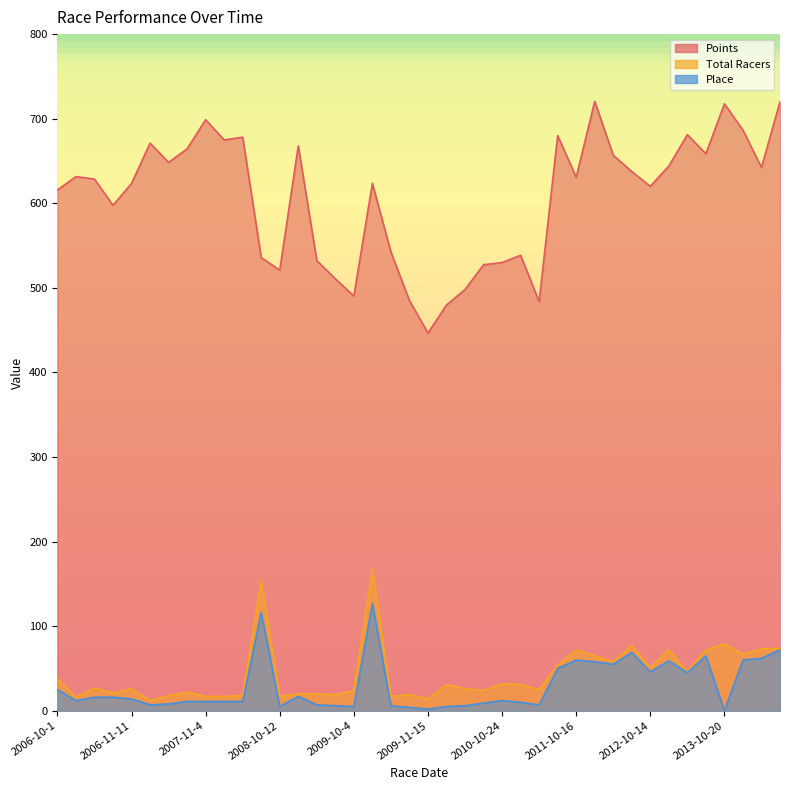

Between 2006-10-15 and 2010-10-3, which series saw the biggest shift?

Points